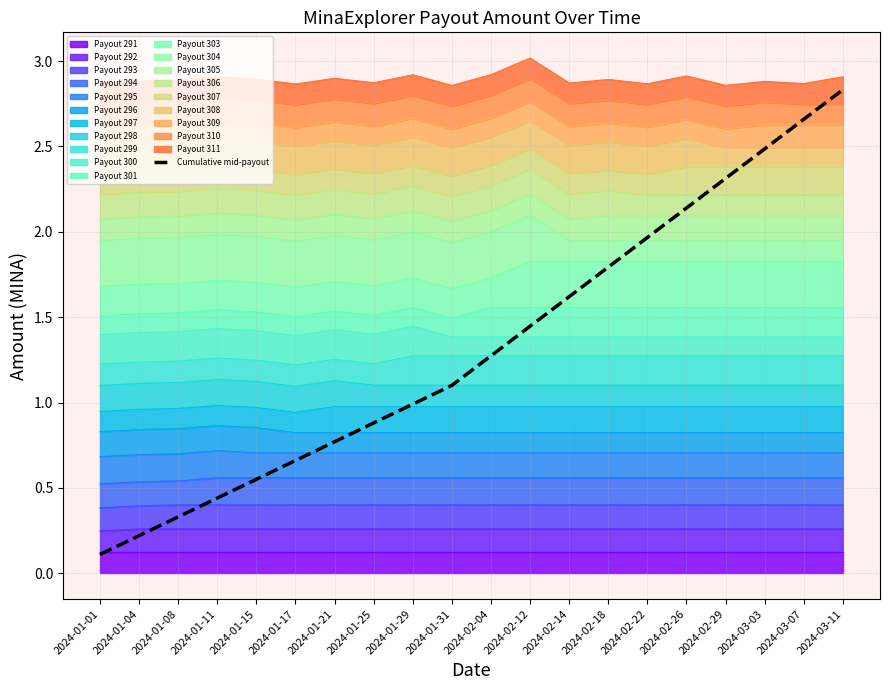

Which label corresponds to the smallest value in the chart?

2024-01-01